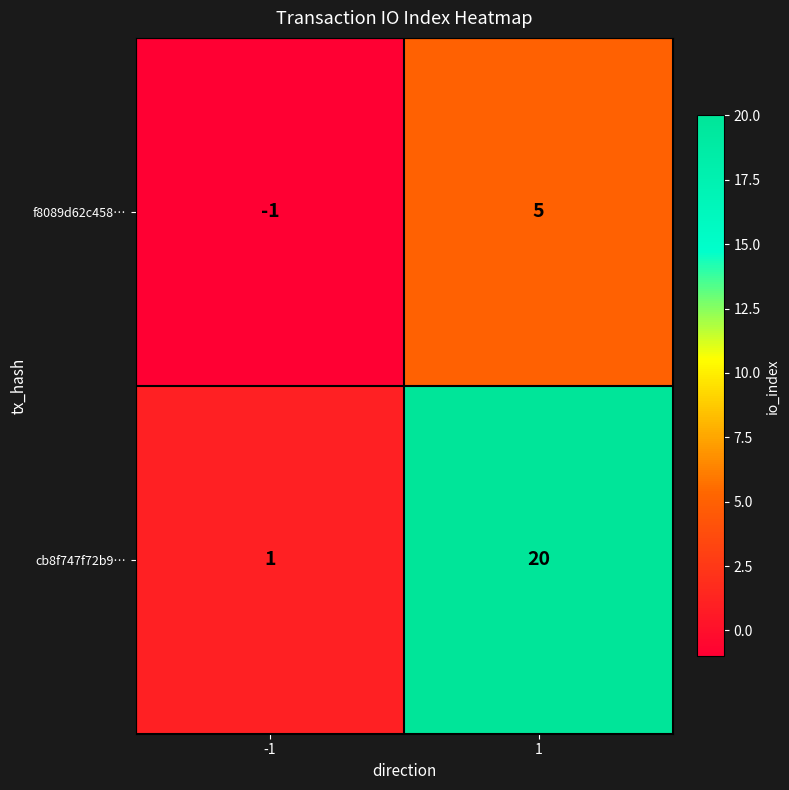

What is the sum of all cb8f747f72b9… values?

21